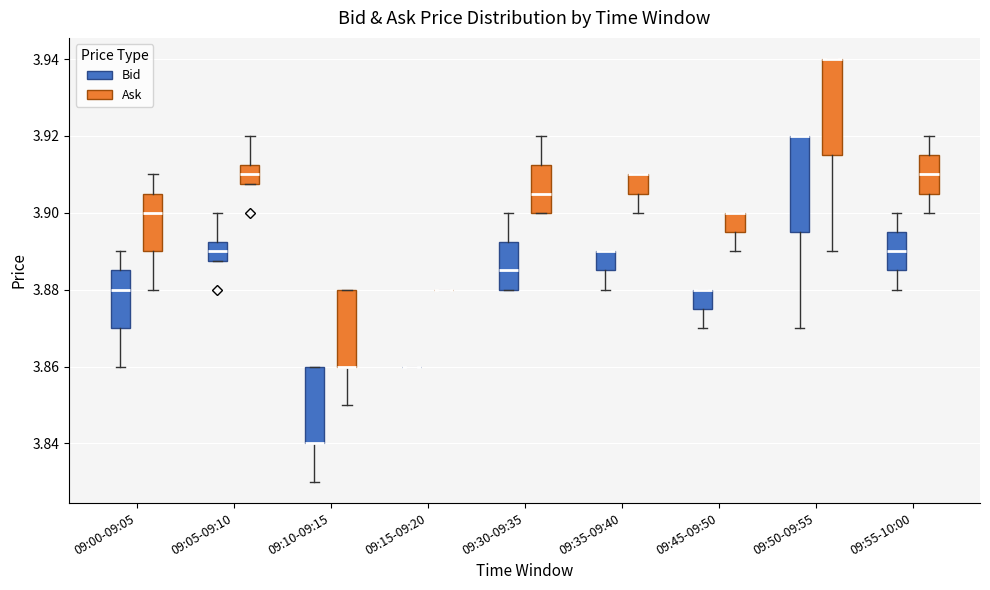

Reading left to right, read every box against the y-axis: the position of its median line, the range the box covers, and the ends of its whiskers. The values are not printed on the chart, so give them approximately, as read against the axis.

09:00-09:05 (Bid): median 3.880, box 3.870 to 3.886, whiskers 3.860 to 3.890
09:00-09:05 (Ask): median 3.900, box 3.890 to 3.906, whiskers 3.880 to 3.910
09:05-09:10 (Bid): median 3.890, box 3.888 to 3.892, whiskers 3.888 to 3.900
09:05-09:10 (Ask): median 3.910, box 3.908 to 3.912, whiskers 3.908 to 3.920
09:10-09:15 (Bid): median 3.840 (drawn on the box's lower edge), box 3.840 to 3.860, whiskers 3.830 to 3.860
09:10-09:15 (Ask): median 3.860 (drawn on the box's lower edge), box 3.860 to 3.880, whiskers 3.850 to 3.880
09:15-09:20 (Bid): box collapsed to a line at 3.860, whiskers 3.860 to 3.860
09:15-09:20 (Ask): box collapsed to a line at 3.880, whiskers 3.880 to 3.880
09:30-09:35 (Bid): median 3.886, box 3.880 to 3.892, whiskers 3.880 to 3.900
09:30-09:35 (Ask): median 3.906, box 3.900 to 3.912, whiskers 3.900 to 3.920
09:35-09:40 (Bid): median 3.890 (drawn on the box's upper edge), box 3.886 to 3.890, whiskers 3.880 to 3.890
09:35-09:40 (Ask): median 3.910 (drawn on the box's upper edge), box 3.906 to 3.910, whiskers 3.900 to 3.910
09:45-09:50 (Bid): median 3.880 (drawn on the box's upper edge), box 3.876 to 3.880, whiskers 3.870 to 3.880
09:45-09:50 (Ask): median 3.900 (drawn on the box's upper edge), box 3.896 to 3.900, whiskers 3.890 to 3.900
09:50-09:55 (Bid): median 3.920 (drawn on the box's upper edge), box 3.896 to 3.920, whiskers 3.870 to 3.920
09:50-09:55 (Ask): median 3.940 (drawn on the box's upper edge), box 3.916 to 3.940, whiskers 3.890 to 3.940
09:55-10:00 (Bid): median 3.890, box 3.886 to 3.896, whiskers 3.880 to 3.900
09:55-10:00 (Ask): median 3.910, box 3.906 to 3.916, whiskers 3.900 to 3.920